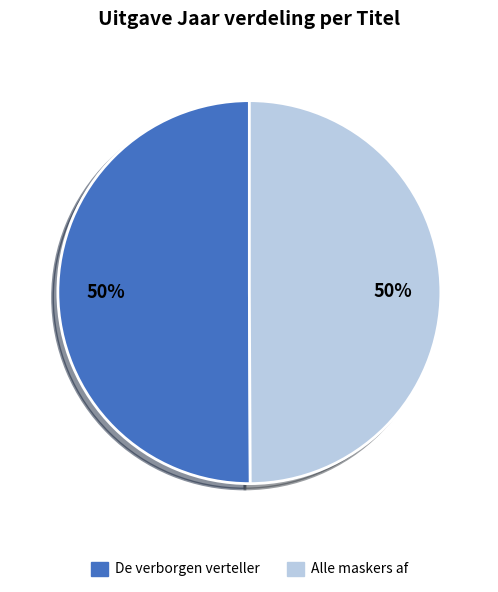

Combined, do De verborgen verteller and Alle maskers af account for over 50%?

Yes